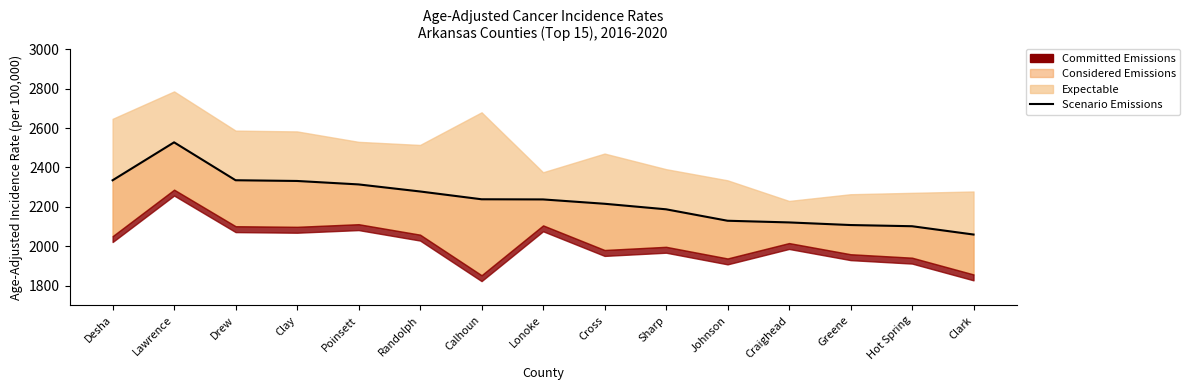

What is the difference between the values at Johnson and Craighead?

8.5